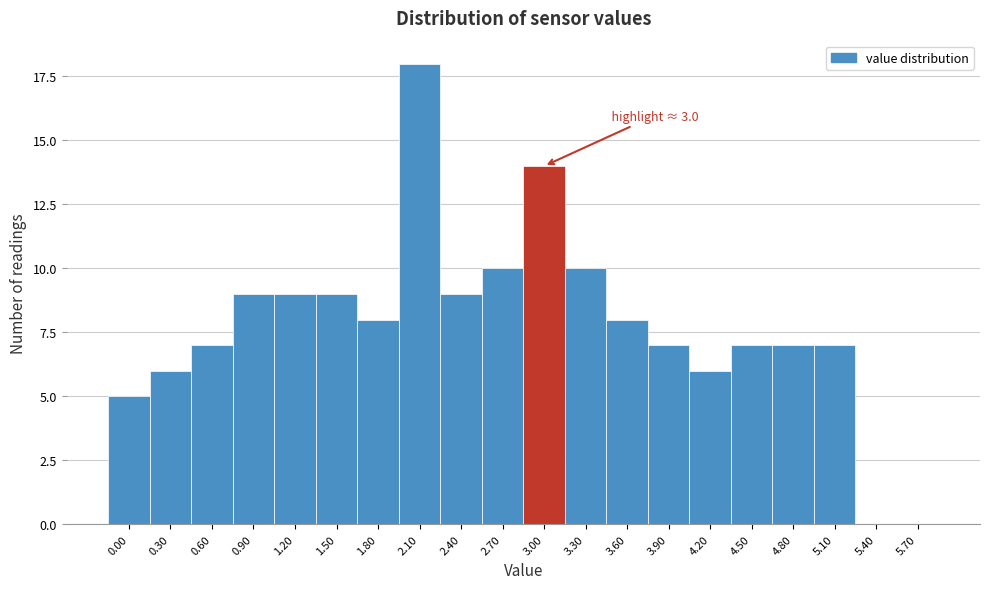

Reading left to right, transcribe all the data shown in this chart.

0.00=5	0.30=6	0.60=7	0.90=9	1.20=9	1.50=9	1.80=8	2.10=18	2.40=9	2.70=10	3.00=14	3.30=10	3.60=8	3.90=7	4.20=6	4.50=7	4.80=7	5.10=7	5.40=0	5.70=0